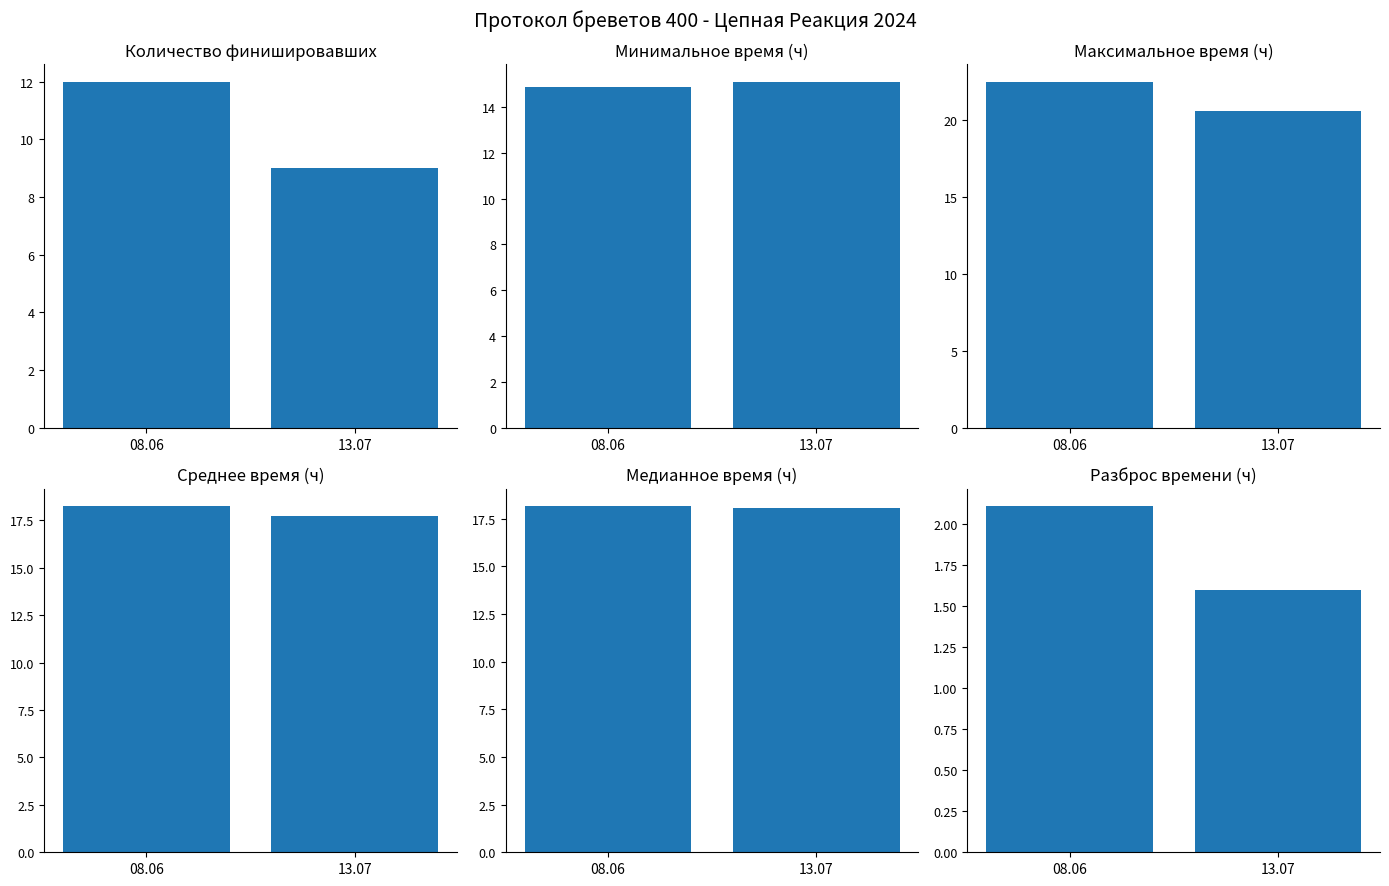

What is the lowest value of the Среднее время (ч) series?

17.7